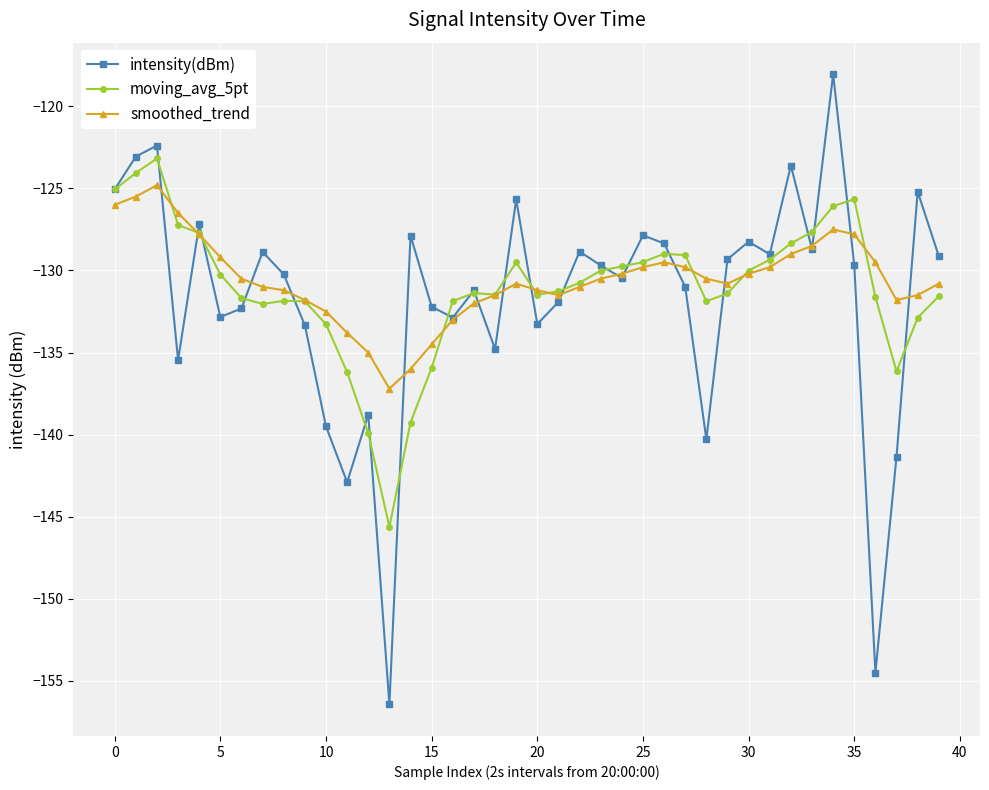

Which series has the largest range (max minus min)?

intensity(dBm)